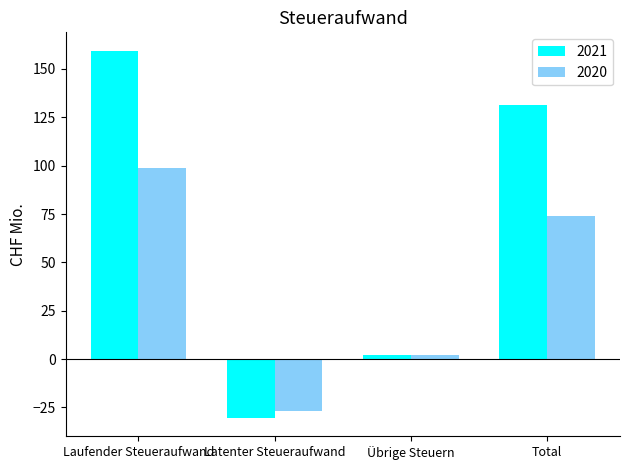

How many values in 2021 are above zero?

3